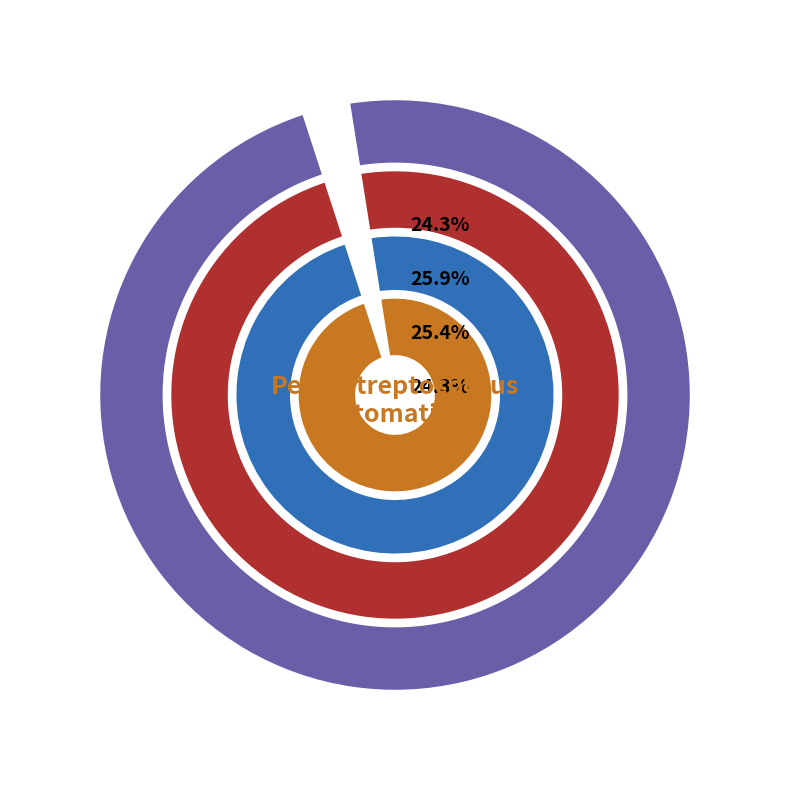

The 6 slice represents 3% of the pie. True or false?

True